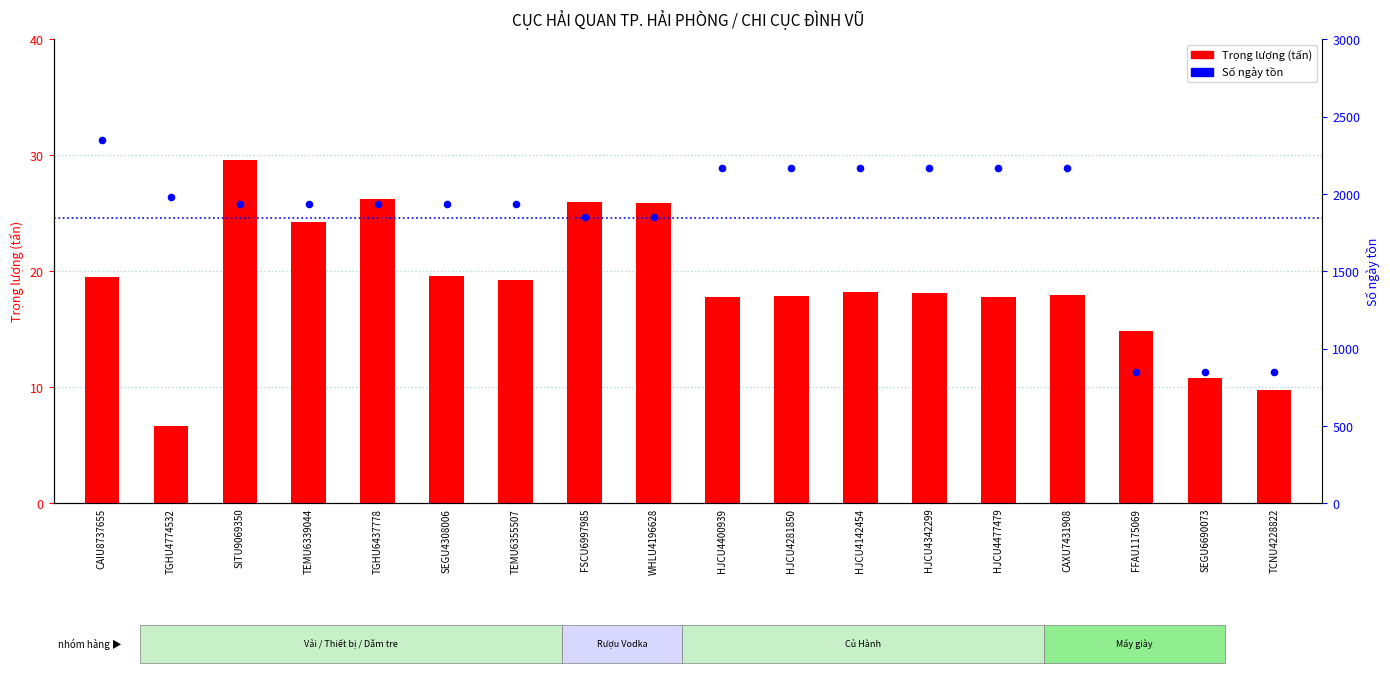

What is the total value across all series at HJCU4342299?

2184.1